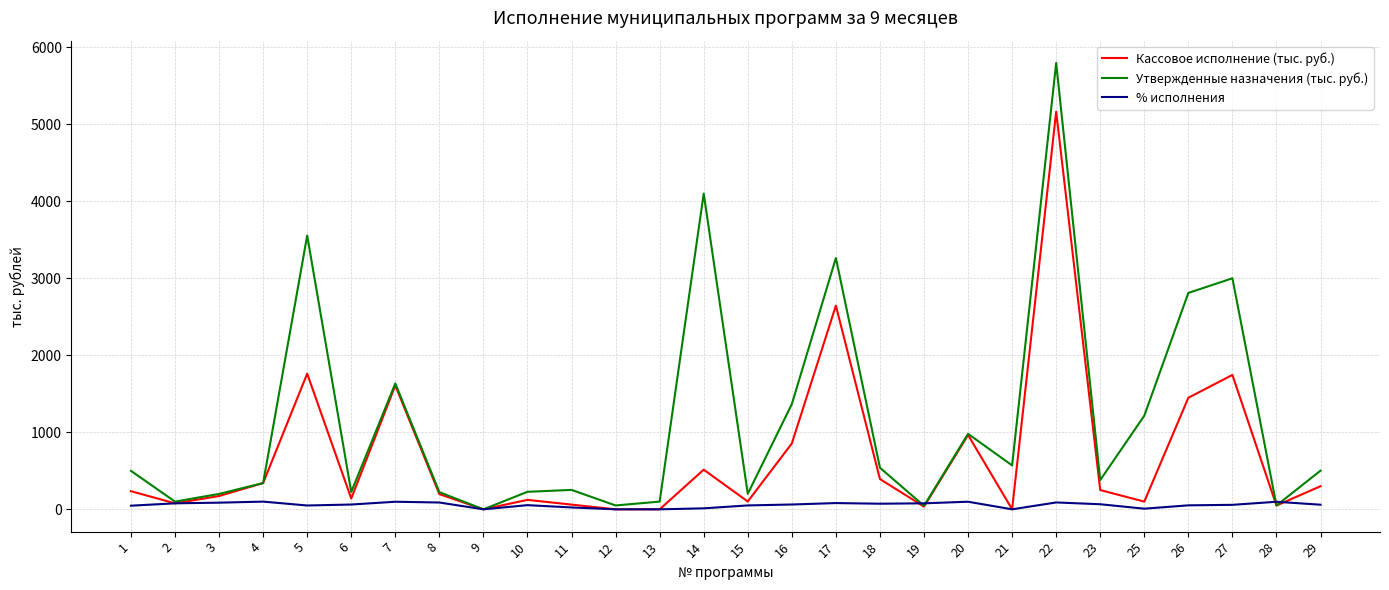

What is the greatest value displayed?

5795.7